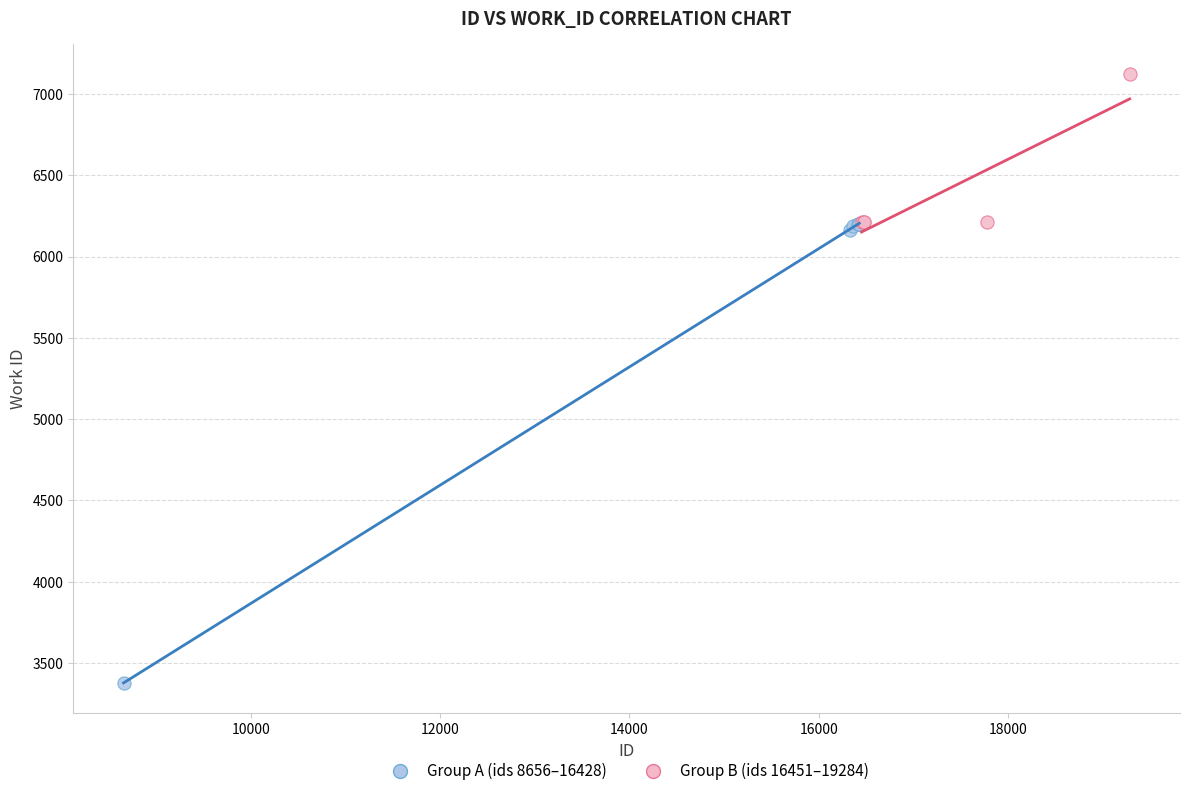

Which series contains the lowest Y value?

Group A (ids 8656–16428)